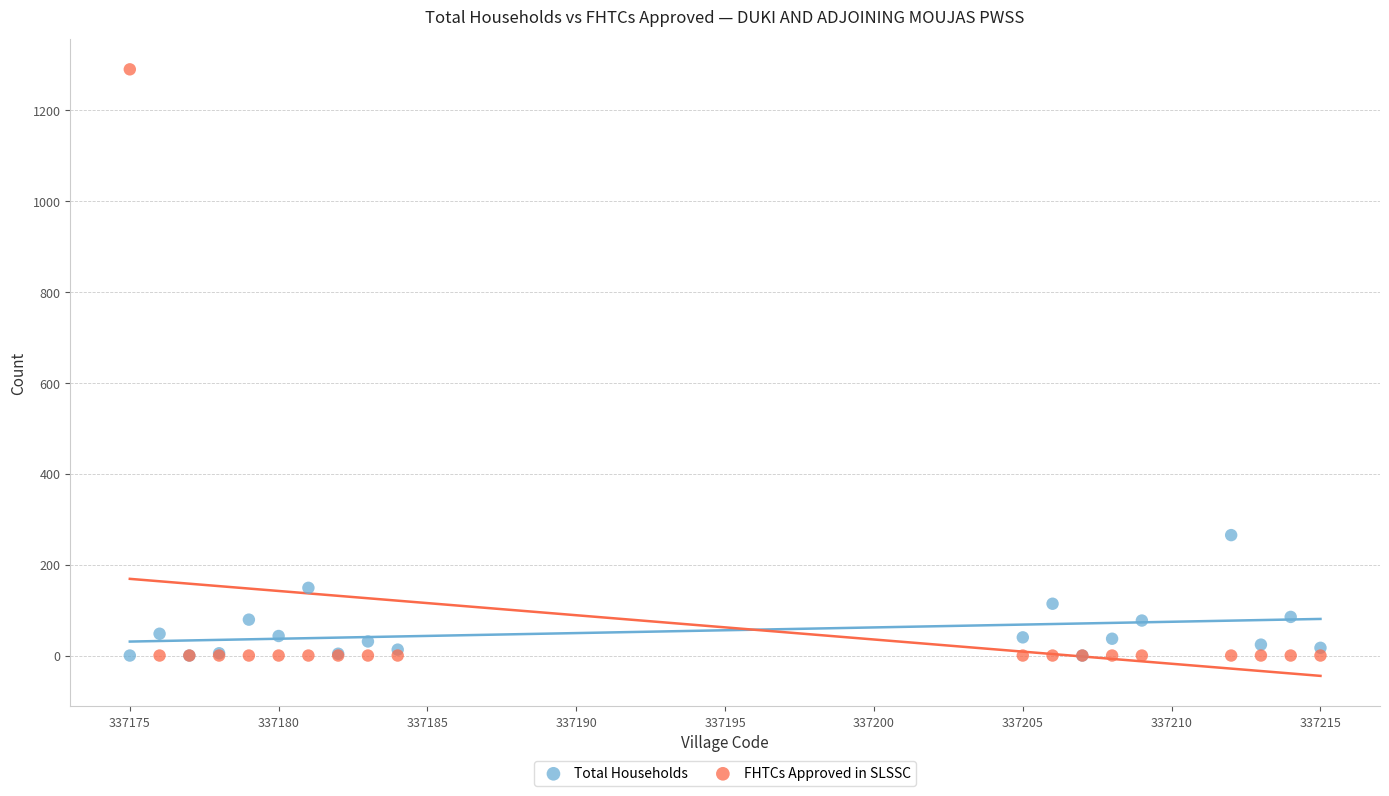

Across all series, what Y value is closest to 645?

265